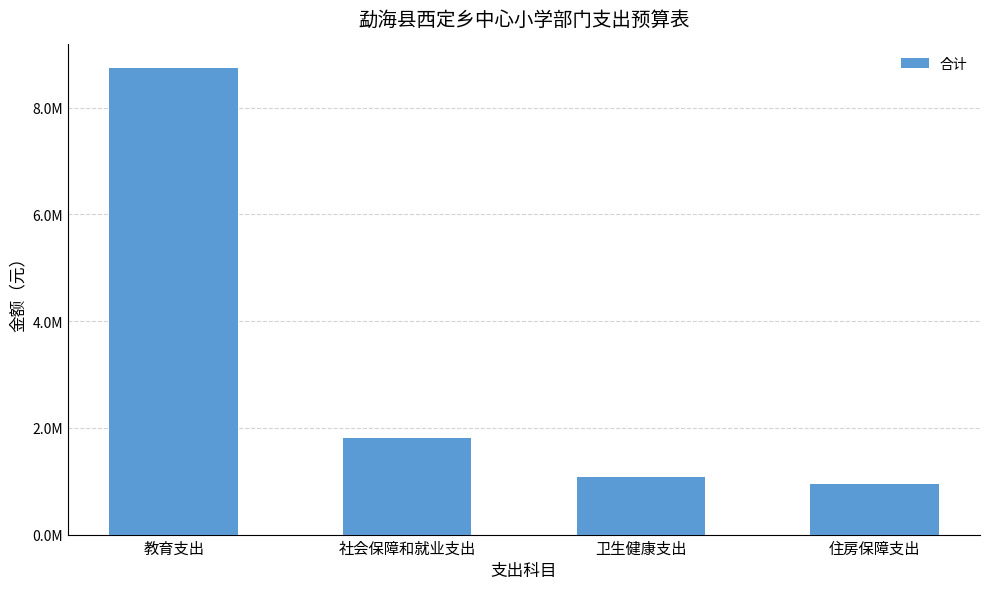

Does the chart contain any negative values?

No